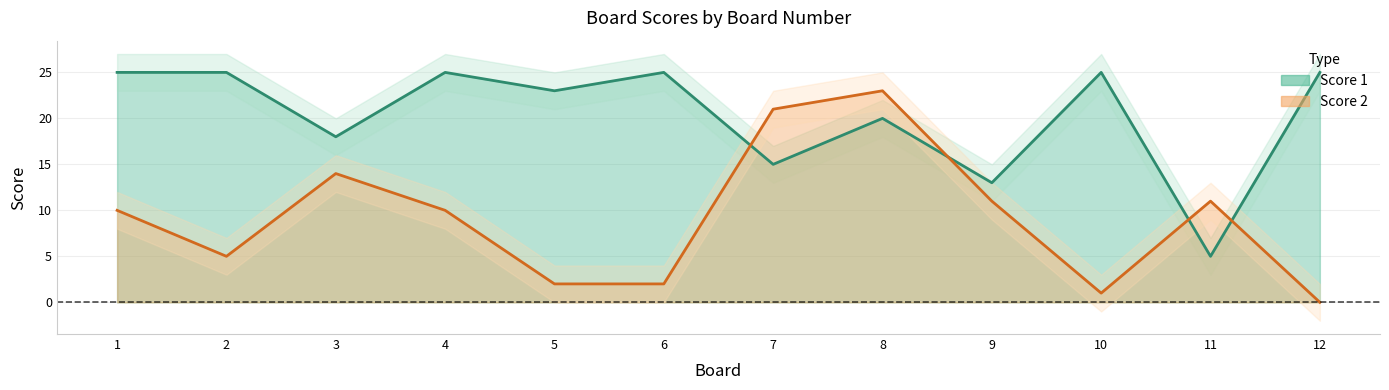

The value of Score 1 at 3 is 24. True or false?

False